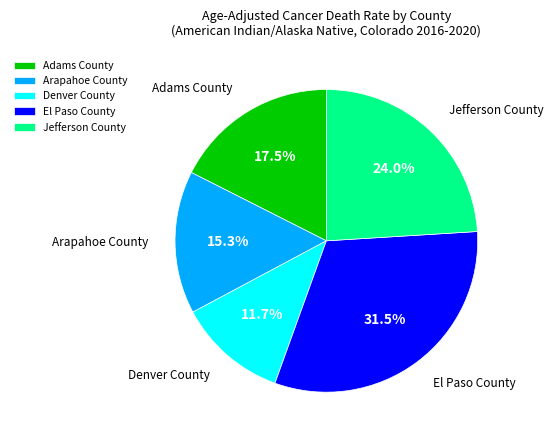

To the nearest percent, what is the difference between the largest and smallest slice percentages?

20%